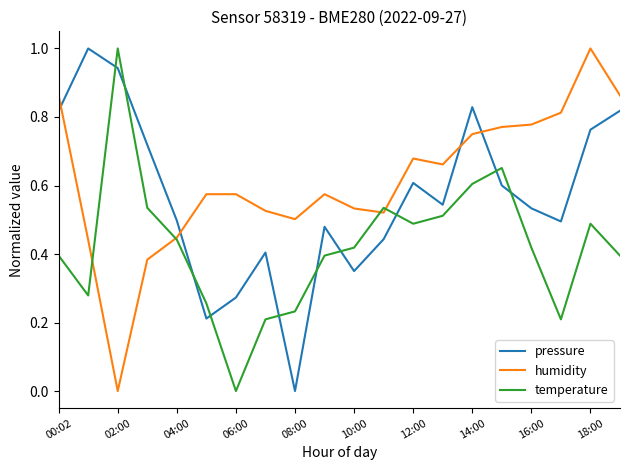

What is the maximum value for humidity?

1.0